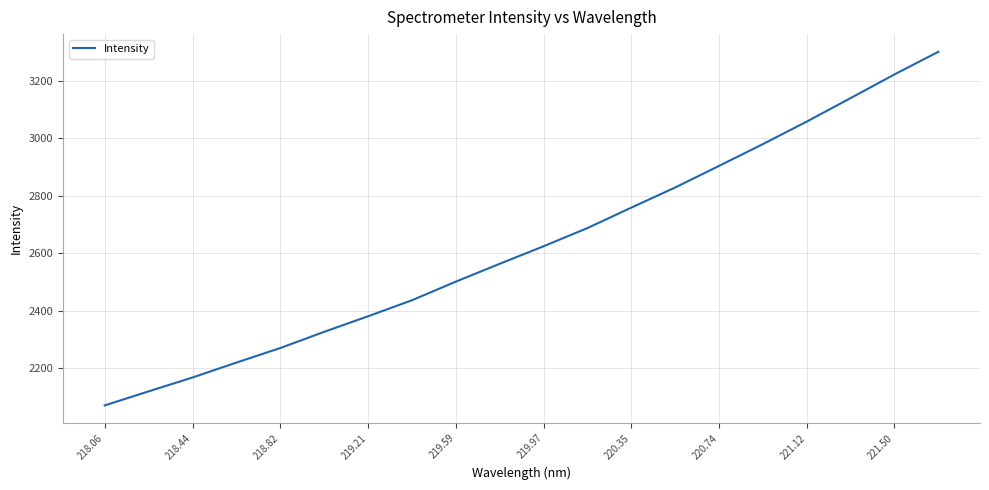

What is the minimum value shown in the chart?

2069.3